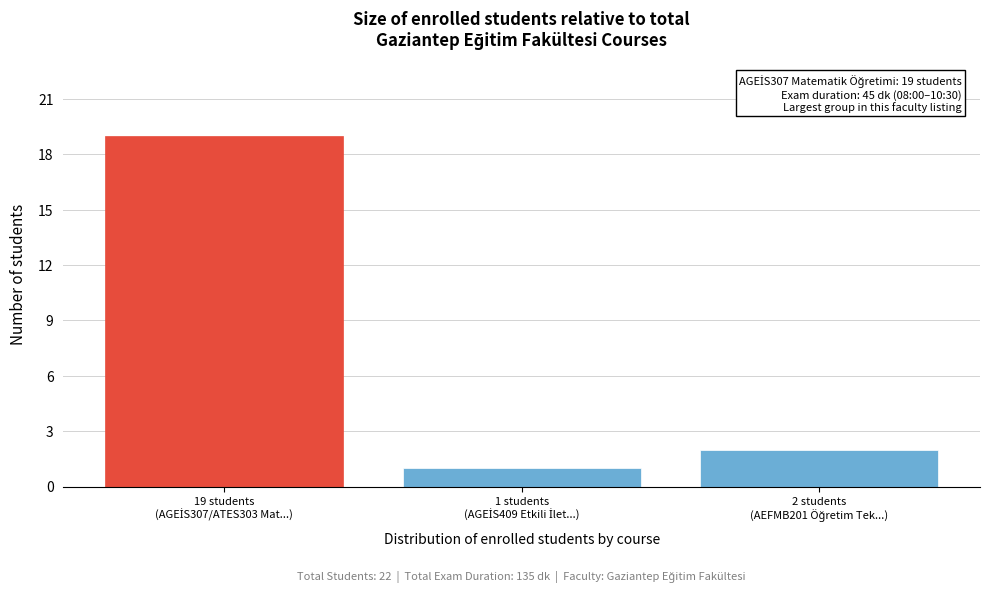

Reading left to right, transcribe all the data shown in this chart.

19	1	2